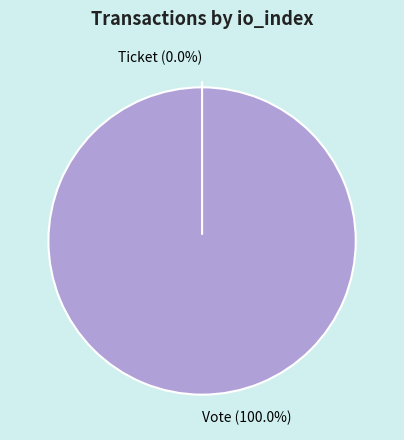

The Ticket slice represents 0% of the pie. True or false?

True